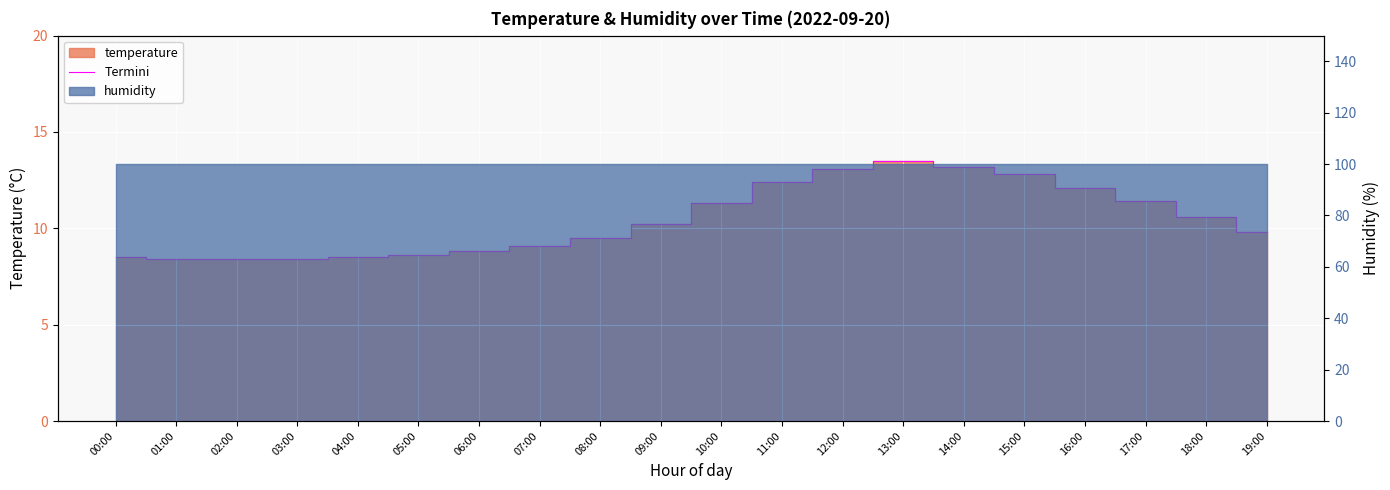

Where is the data nearest to the value 10?

09:00